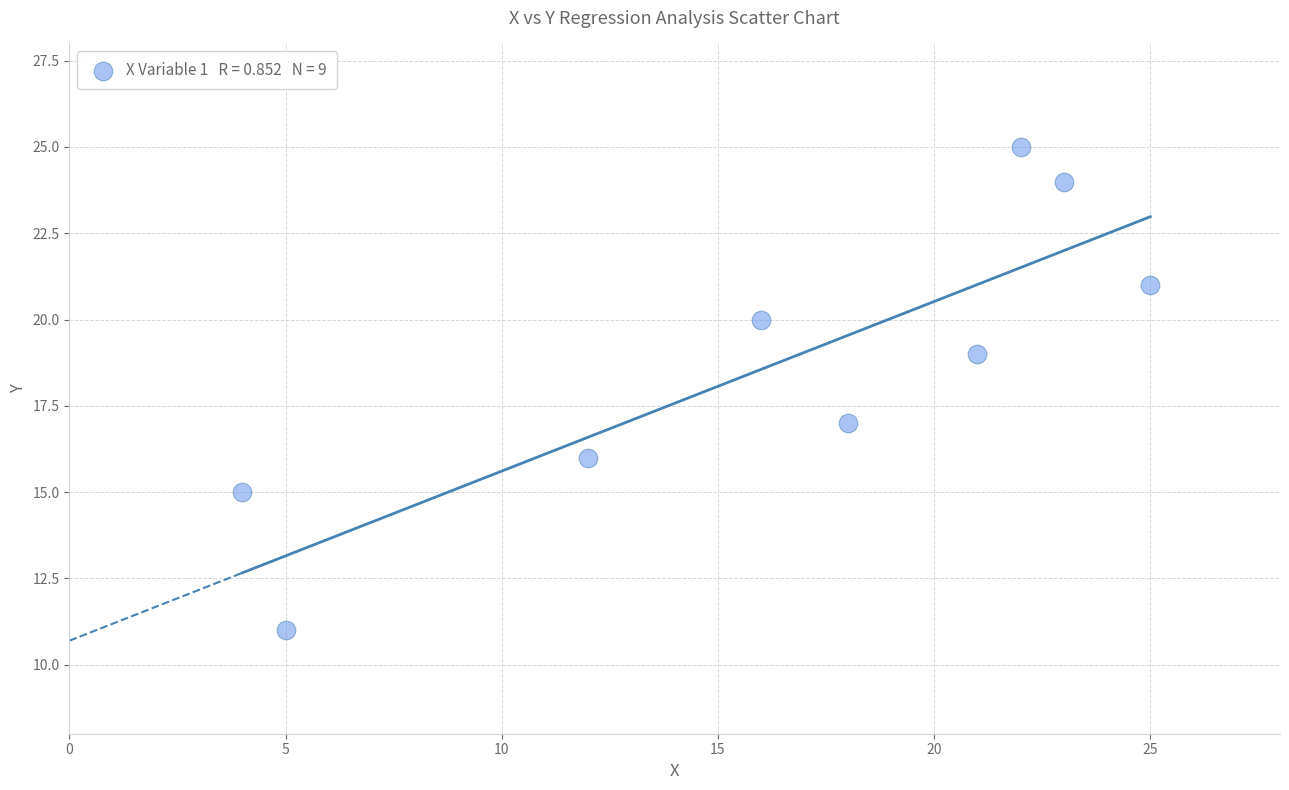

What is the average X value?

16